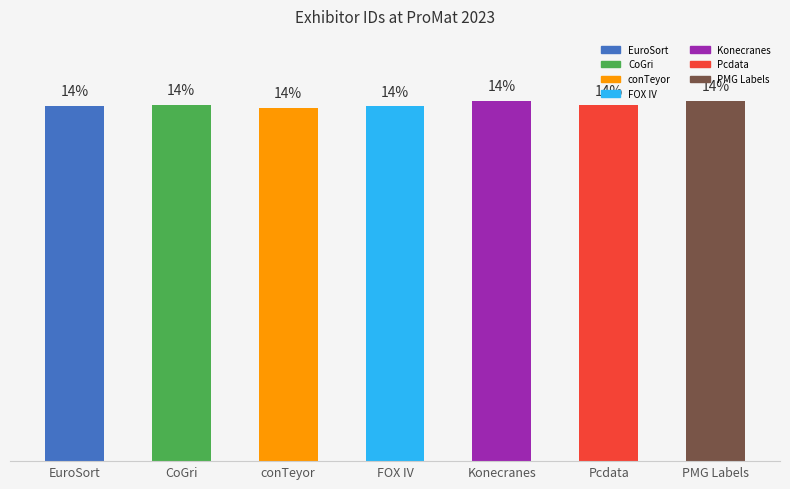

True or false: the data shows 20.6 at CoGri.

False